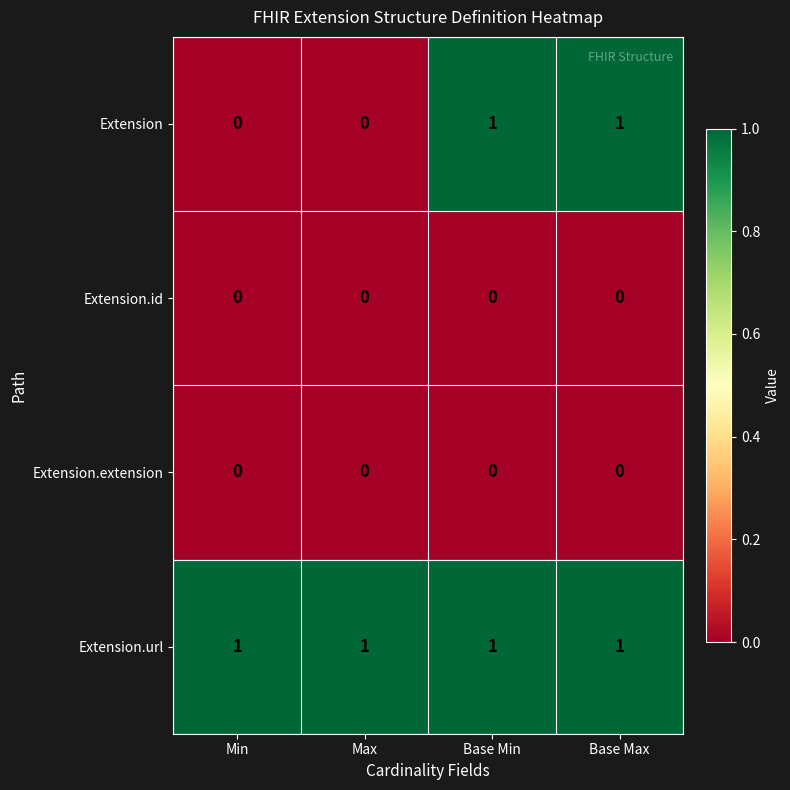

Reading right to left, list all the values displayed in this chart.

Extension: Base Max=1	Base Min=1	Max=0	Min=0
Extension.id: Base Max=0	Base Min=0	Max=0	Min=0
Extension.extension: Base Max=0	Base Min=0	Max=0	Min=0
Extension.url: Base Max=1	Base Min=1	Max=1	Min=1